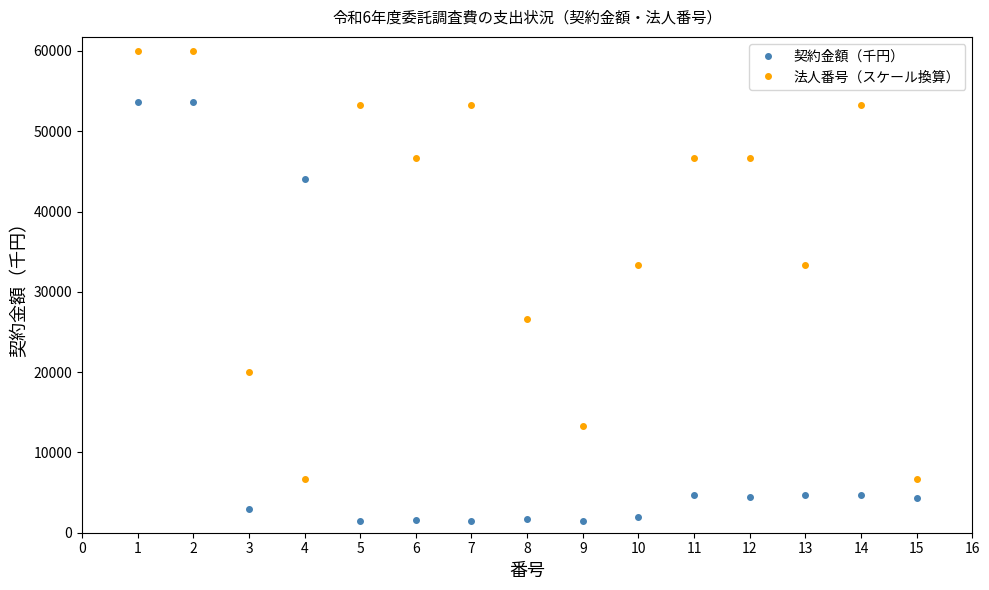

True or false: 法人番号（スケール換算） has a value of 86391.8 at 3.

False